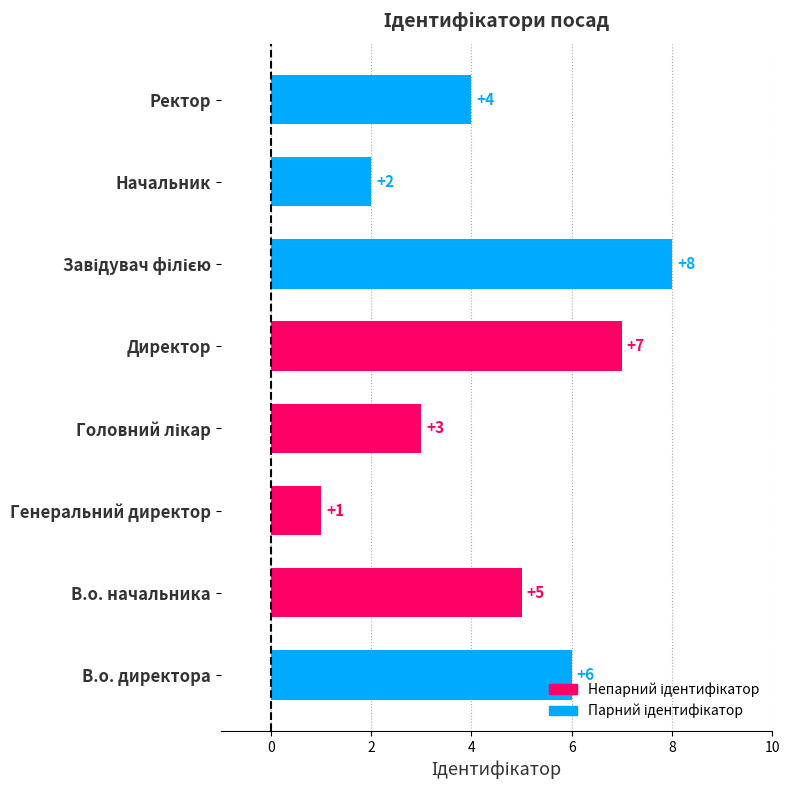

Is it true that the value at В.о. директора is 6?

True